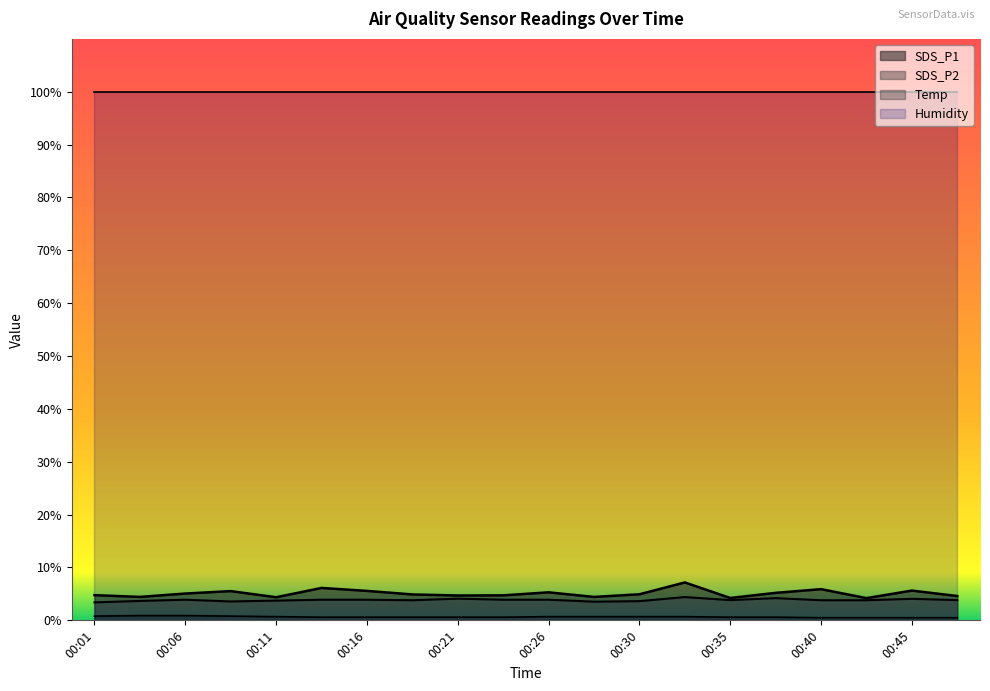

The value of SDS_P2 at 00:35 is 6.0. True or false?

False